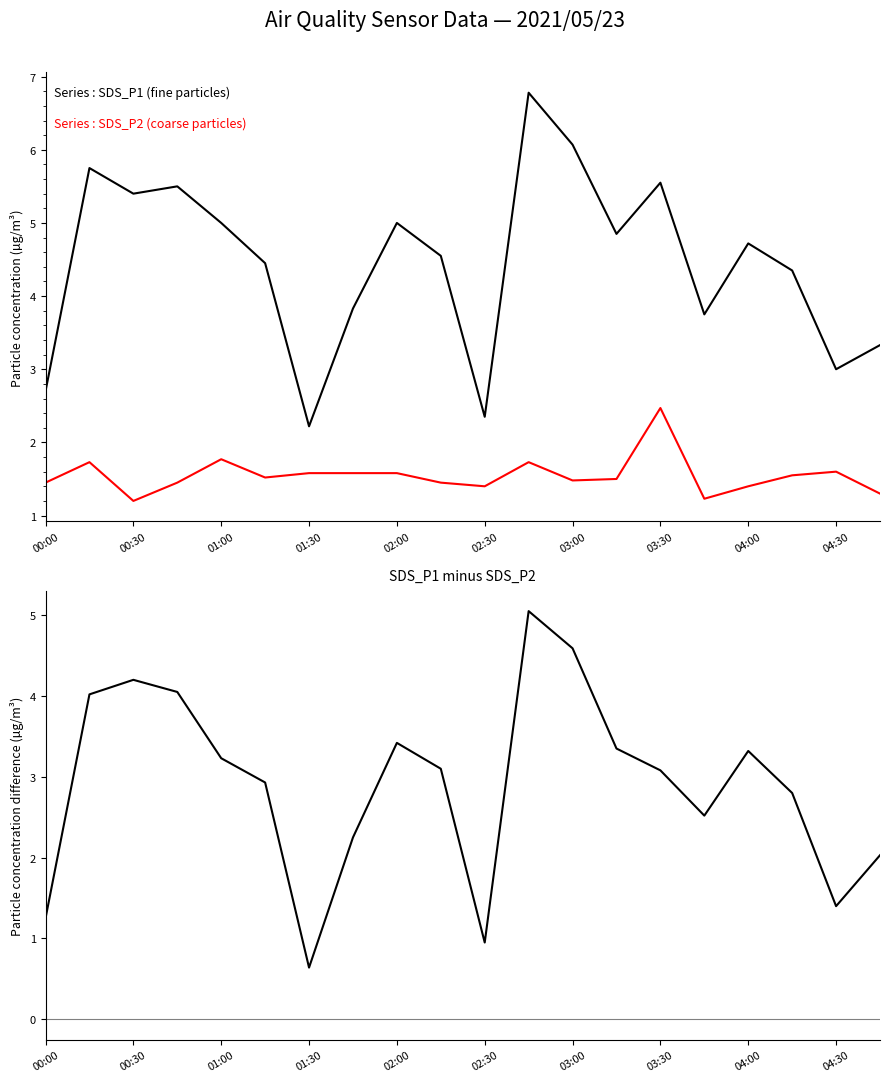

The SDS_P1 - SDS_P2 series shows 4.8 at 01:00. True or false?

False